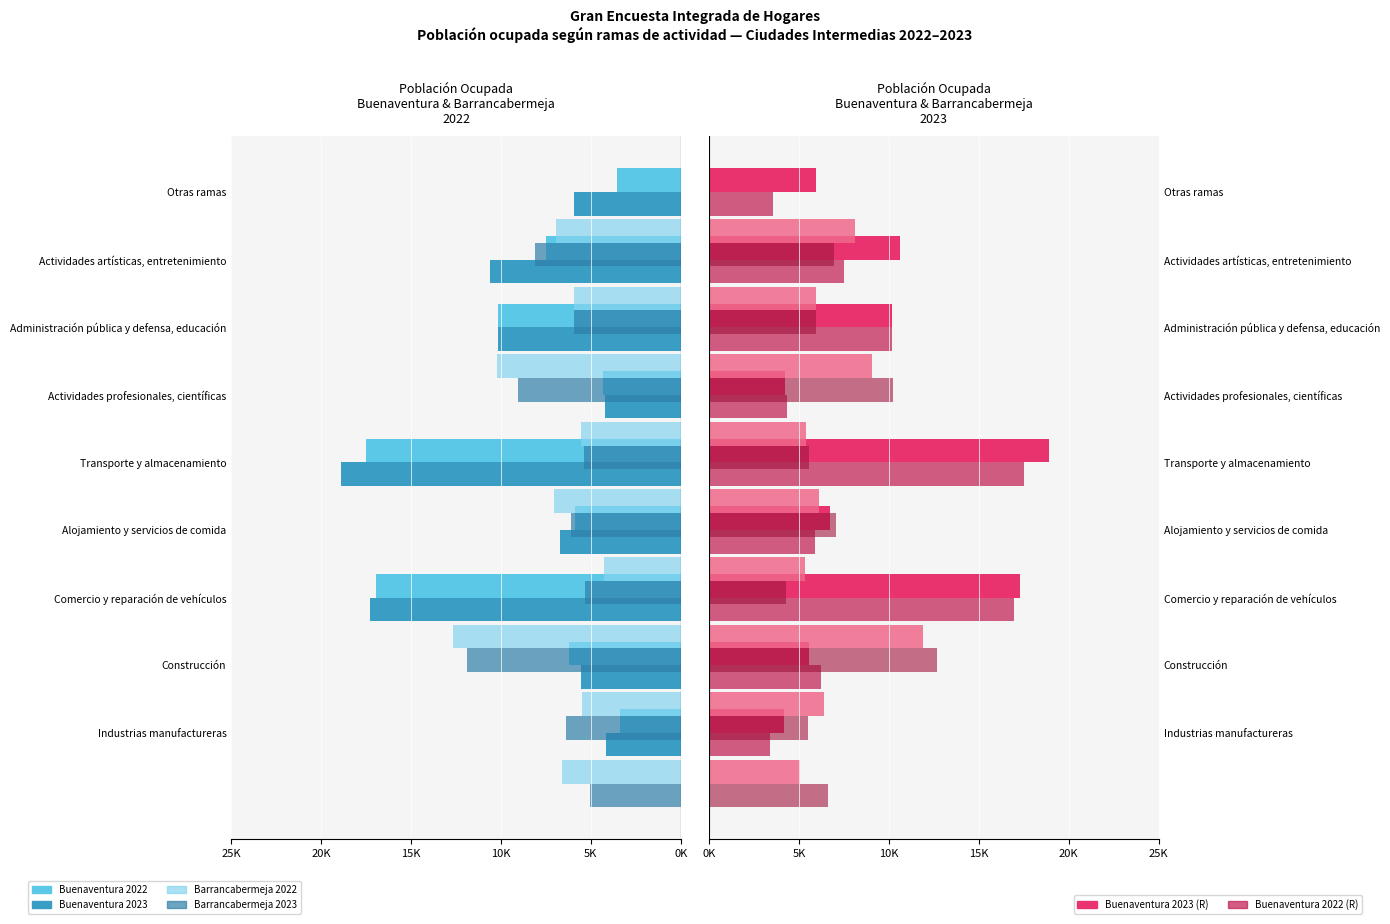

Is the value of Barrancabermeja 2022 at Administración pública y defensa, educación greater than the value of Barrancabermeja 2023 at Industrias manufactureras?

No